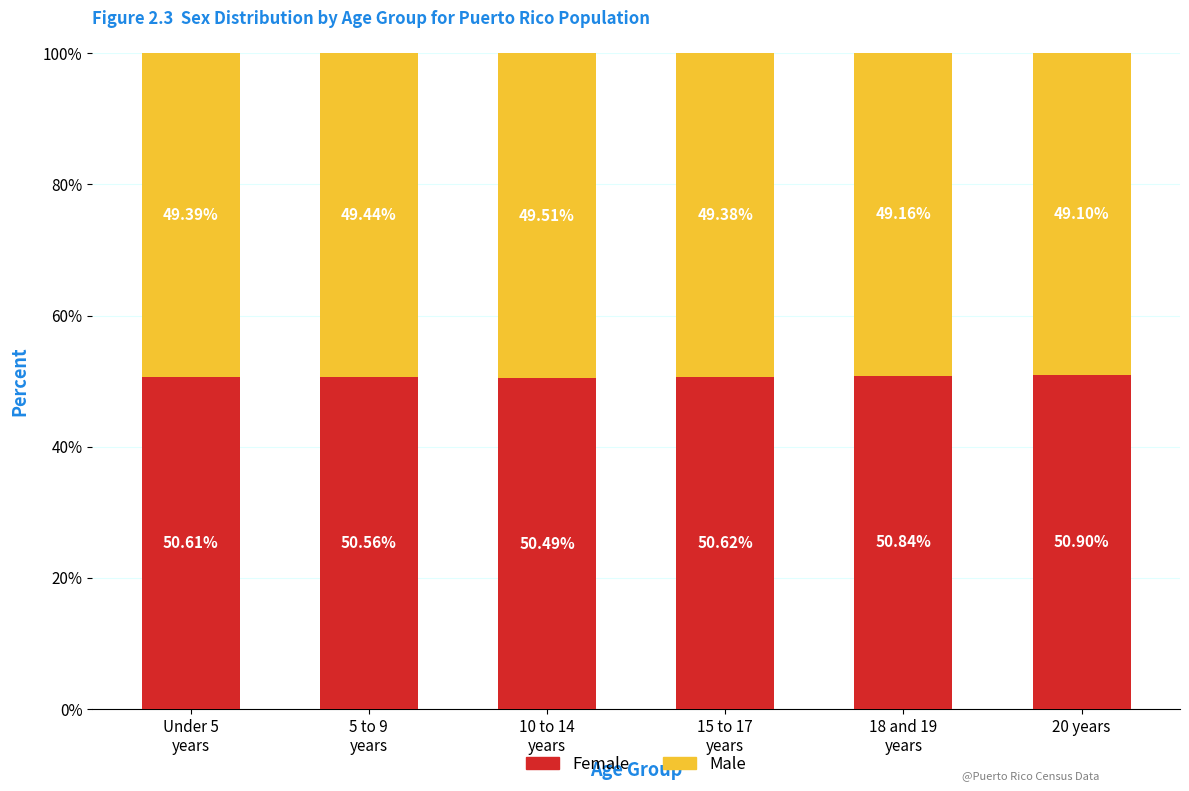

What is the difference between the second highest and second lowest values in the Female series?

0.3